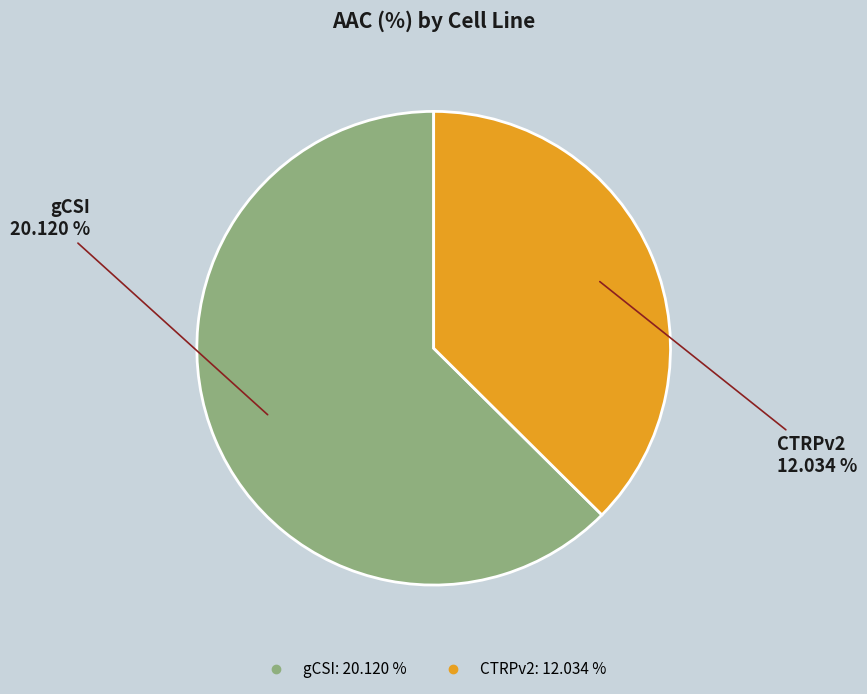

The CTRPv2 slice represents 43% of the pie. True or false?

False